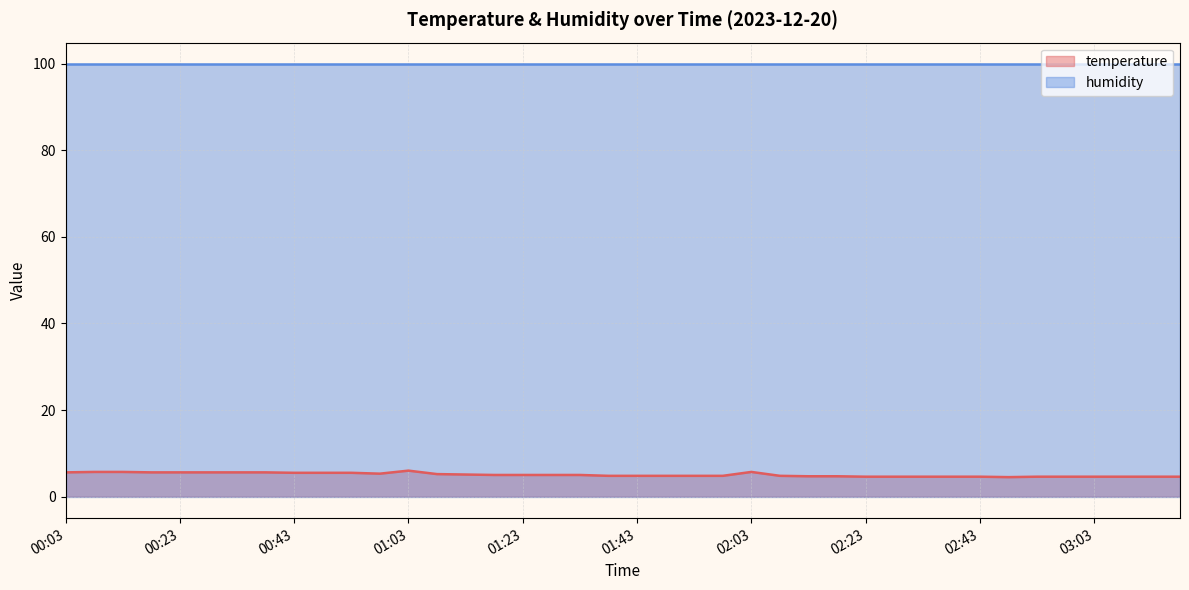

Where does the data first go above 5?

00:03